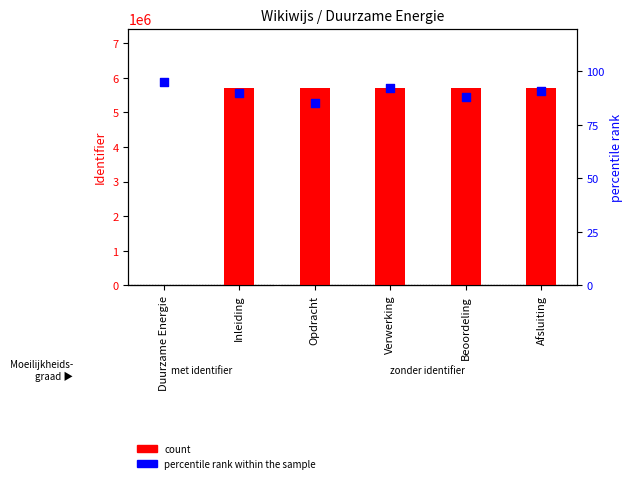

Is the value of count at Verwerking greater than the value of percentile rank within the sample at Afsluiting?

Yes